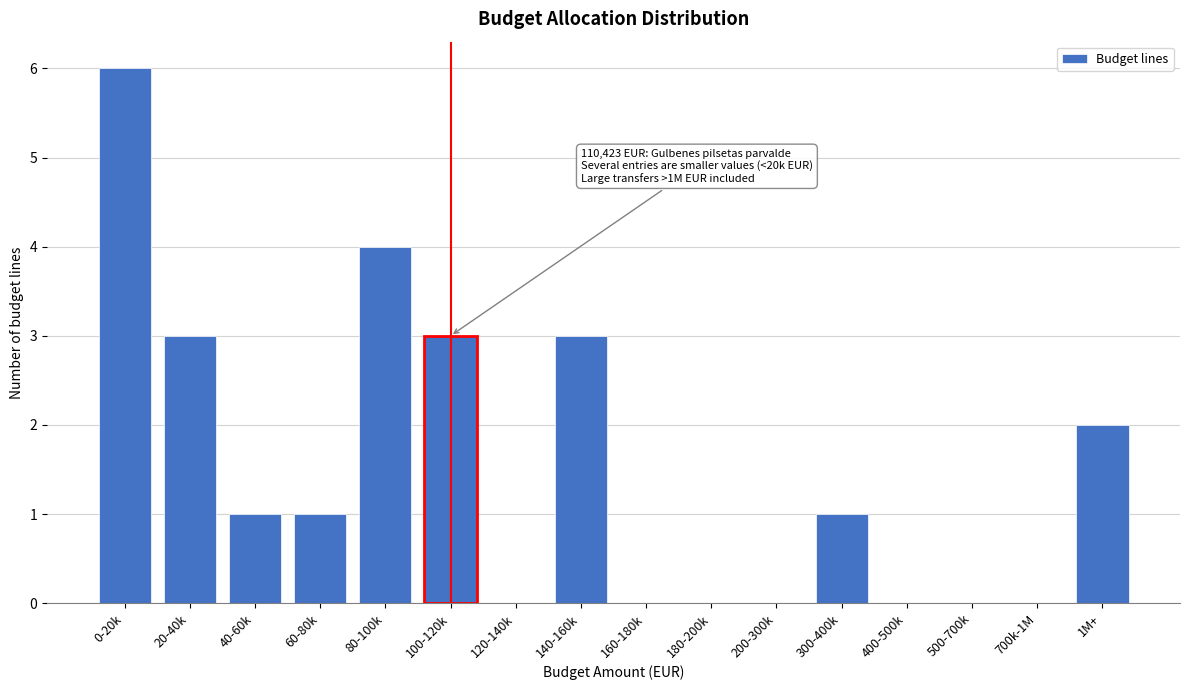

Reading left to right, list all the values displayed in this chart.

0-20k=6	20-40k=3	40-60k=1	60-80k=1	80-100k=4	100-120k=3	120-140k=0	140-160k=3	160-180k=0	180-200k=0	200-300k=0	300-400k=1	400-500k=0	500-700k=0	700k-1M=0	1M+=2